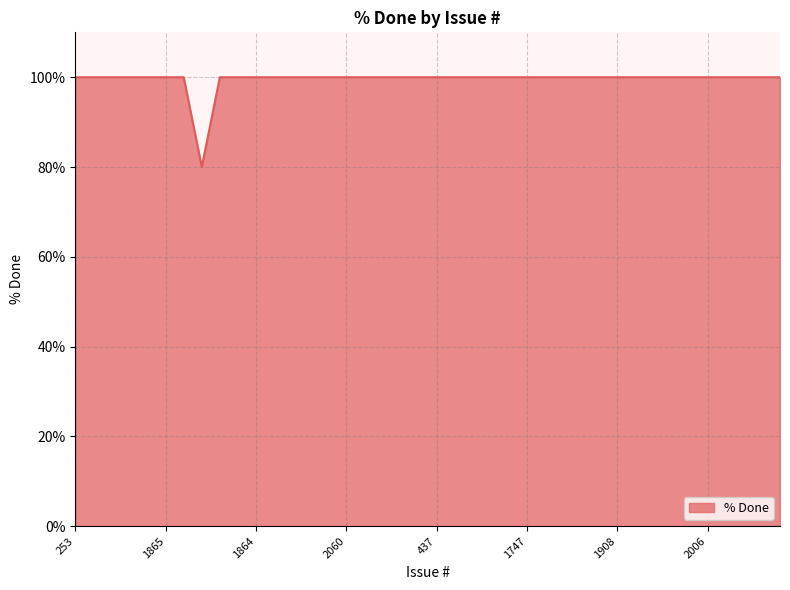

How many lines are shown in the chart?

1